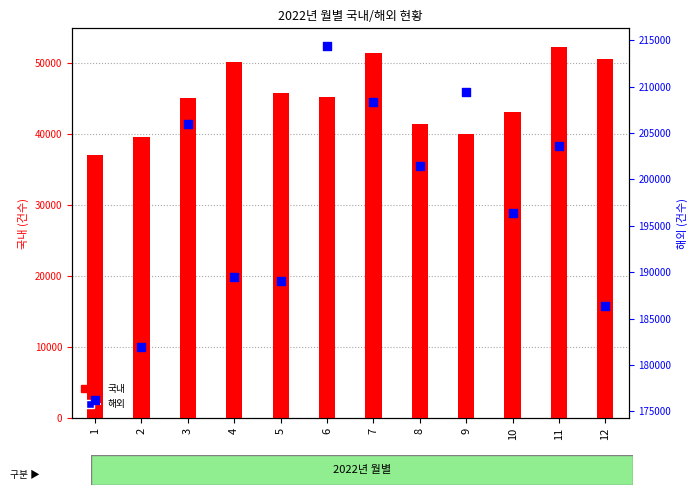

At which category is the sum across all series the highest?

7